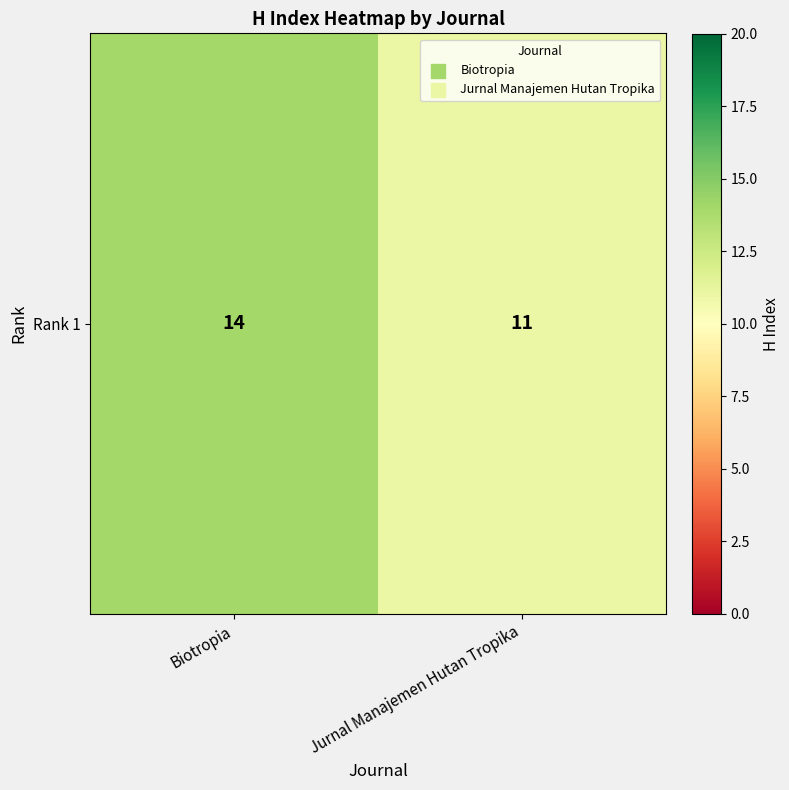

What is the greatest value displayed?

14